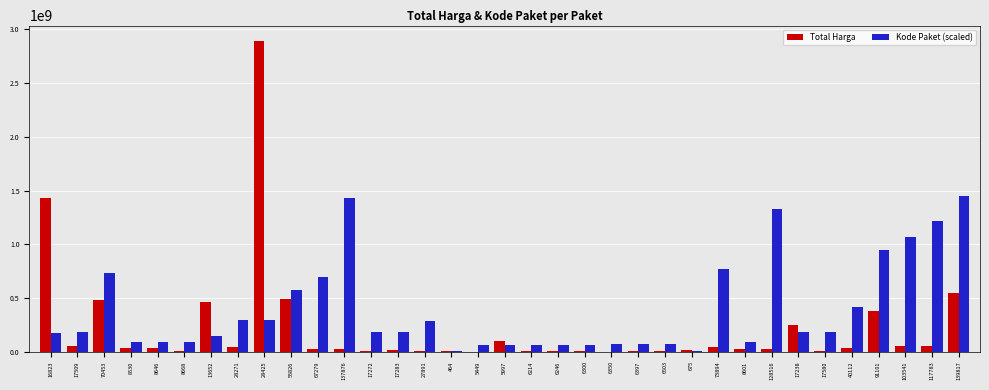

The value of Kode Paket (scaled) at 55826 is 359806971.6. True or false?

False